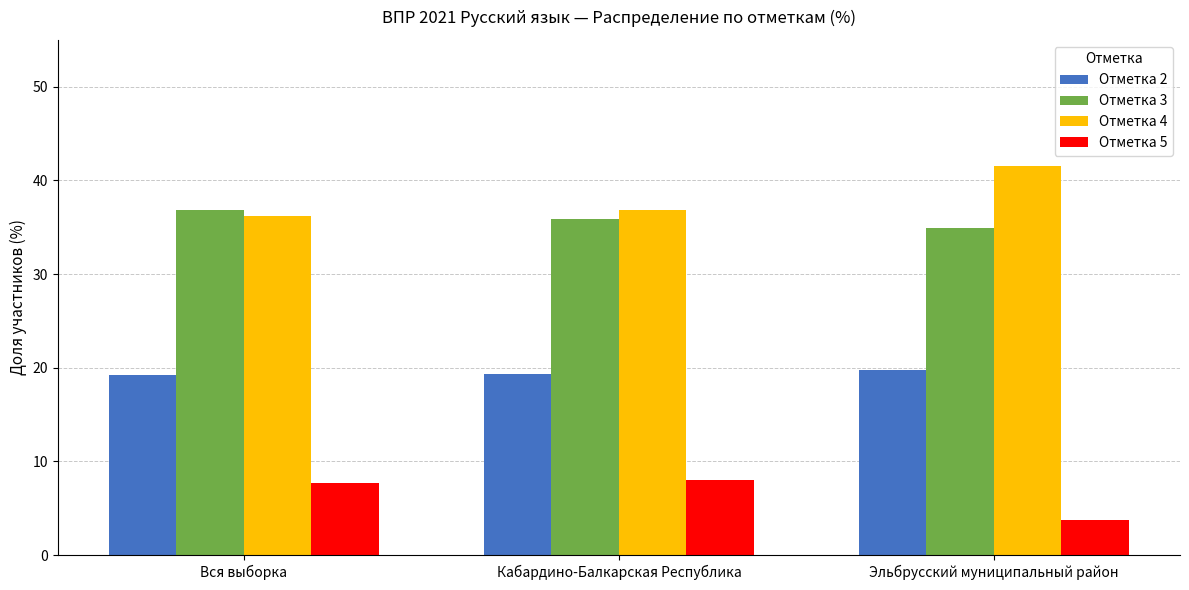

What is the label of the 2nd bar from the right?

Кабардино-Балкарская Республика